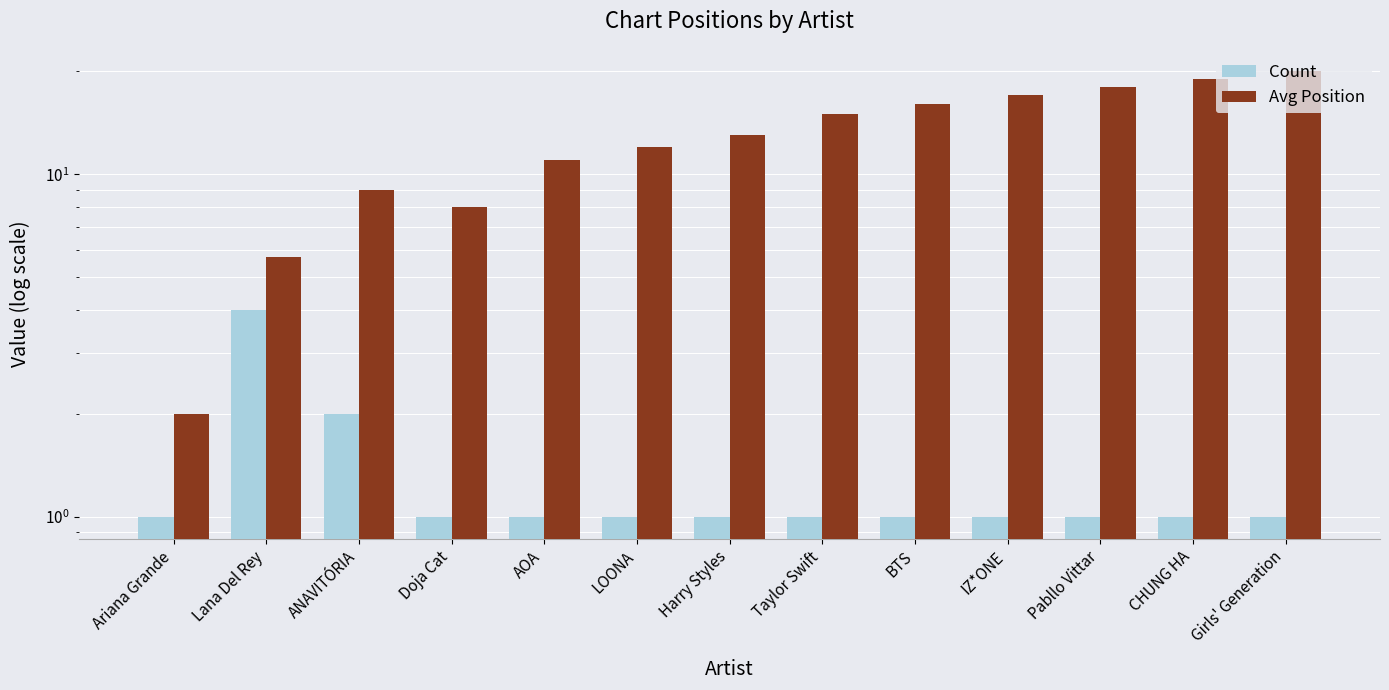

How many values in the Avg Position series are below 13?

6